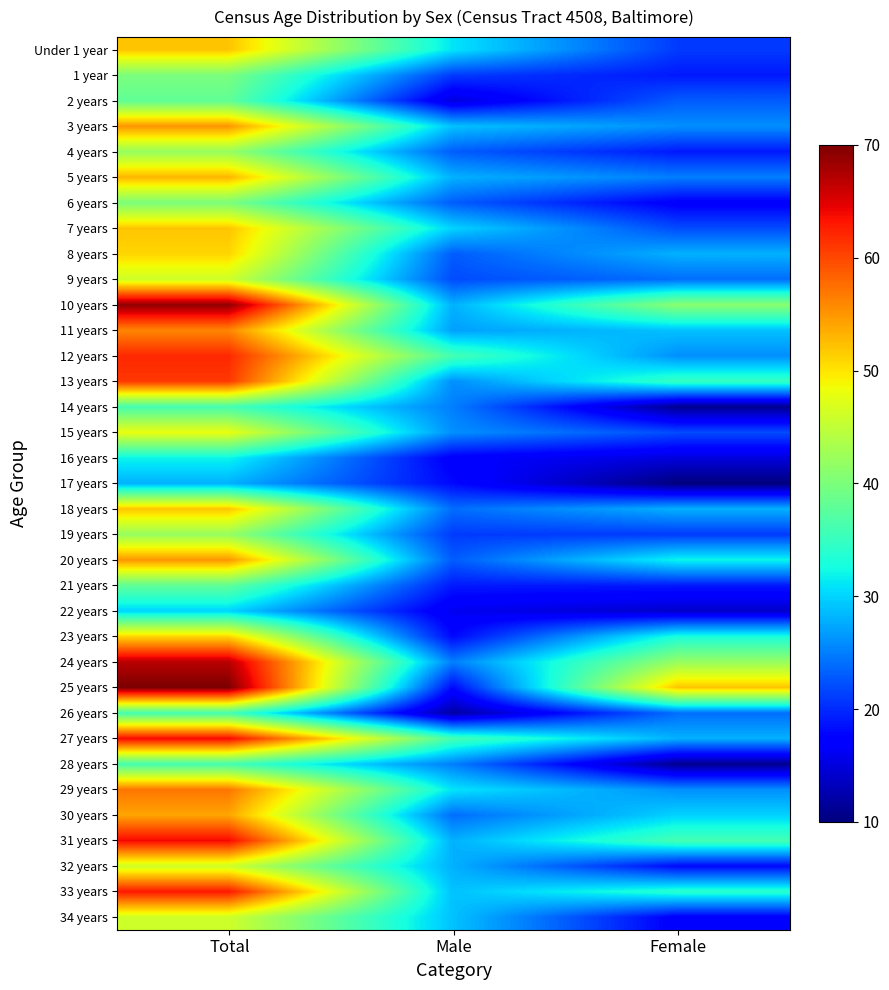

Reading left to right, what are all the values shown in this chart?

Under 1 year: Total=52	Male=31	Female=21
1 year: Total=40	Male=21	Female=19
2 years: Total=38	Male=15	Female=23
3 years: Total=55	Male=29	Female=26
4 years: Total=42	Male=23	Female=19
5 years: Total=53	Male=28	Female=25
6 years: Total=40	Male=23	Female=17
7 years: Total=52	Male=30	Female=22
8 years: Total=51	Male=23	Female=28
9 years: Total=46	Male=22	Female=24
10 years: Total=69	Male=28	Female=41
11 years: Total=56	Male=27	Female=29
12 years: Total=62	Male=36	Female=26
13 years: Total=61	Male=26	Female=35
14 years: Total=36	Male=25	Female=11
15 years: Total=48	Male=26	Female=22
16 years: Total=32	Male=17	Female=15
17 years: Total=28	Male=18	Female=10
18 years: Total=52	Male=24	Female=28
19 years: Total=42	Male=21	Female=21
20 years: Total=55	Male=23	Female=32
21 years: Total=38	Male=19	Female=19
22 years: Total=30	Male=16	Female=14
23 years: Total=51	Male=18	Female=33
24 years: Total=67	Male=25	Female=42
25 years: Total=70	Male=18	Female=52
26 years: Total=36	Male=12	Female=24
27 years: Total=64	Male=36	Female=28
28 years: Total=36	Male=25	Female=11
29 years: Total=57	Male=31	Female=26
30 years: Total=54	Male=24	Female=30
31 years: Total=64	Male=28	Female=36
32 years: Total=46	Male=28	Female=18
33 years: Total=63	Male=29	Female=34
34 years: Total=46	Male=29	Female=17